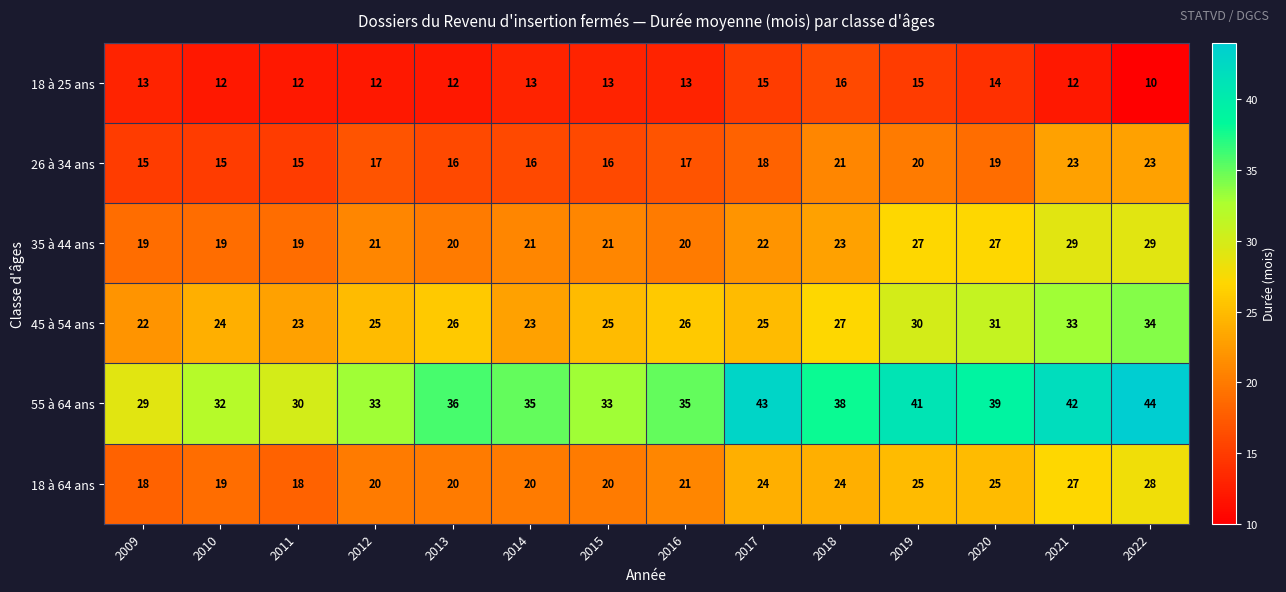

Which category has the highest value across all series?

2022